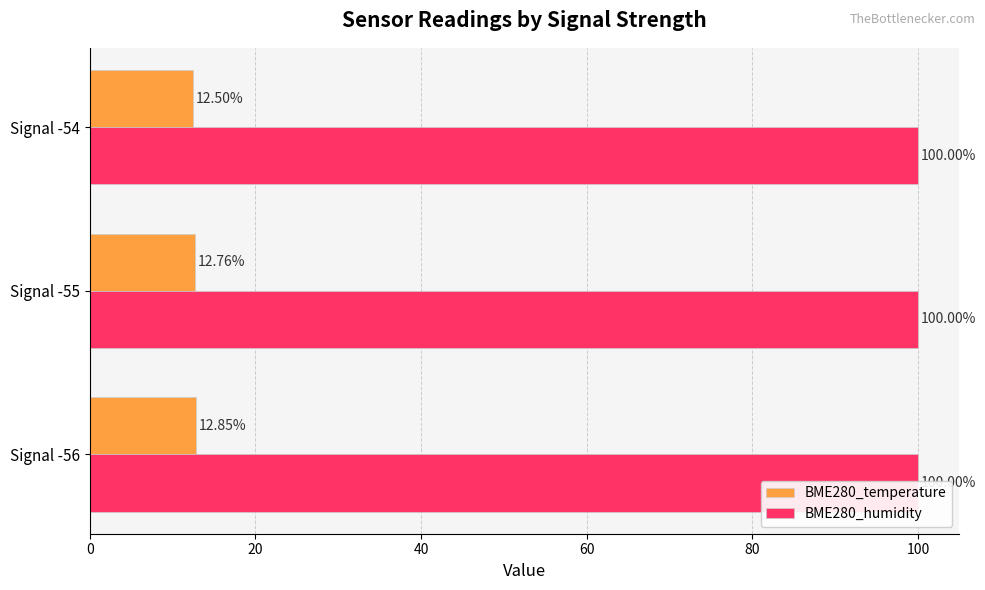

What is the value of the BME280_temperature bar at the 1st from the left?

12.9